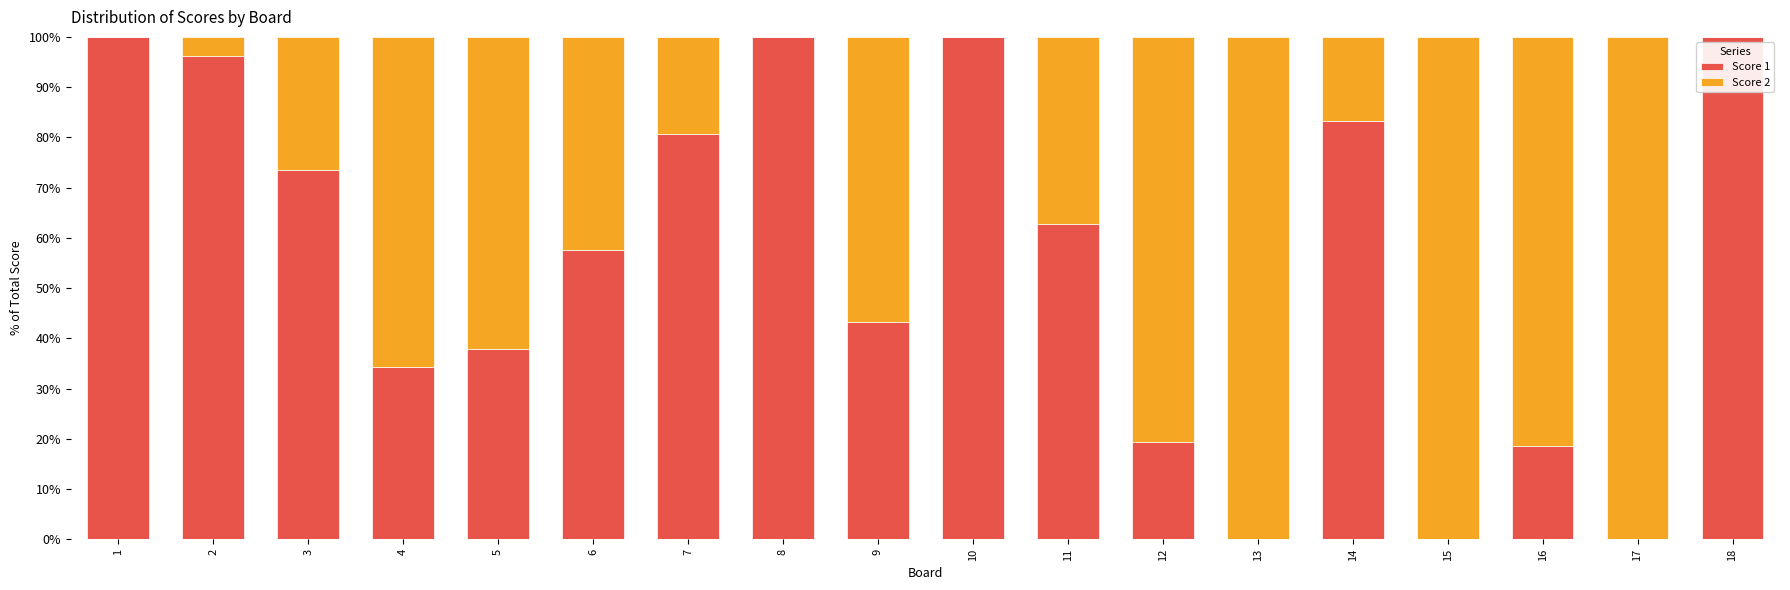

Is it true that Score 1 equals 31.4 at 17?

False